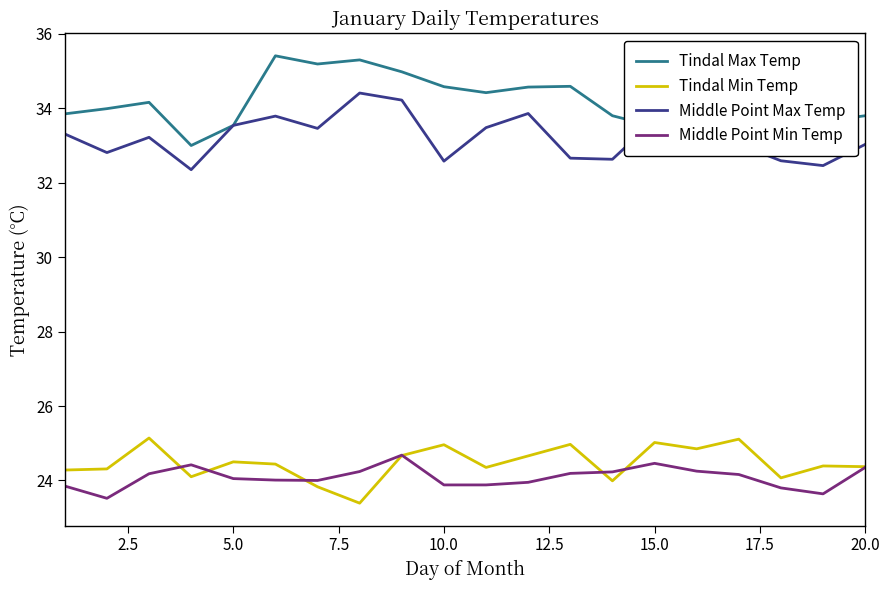

True or false: Tindal Min Temp and Middle Point Max Temp intersect in this chart.

False